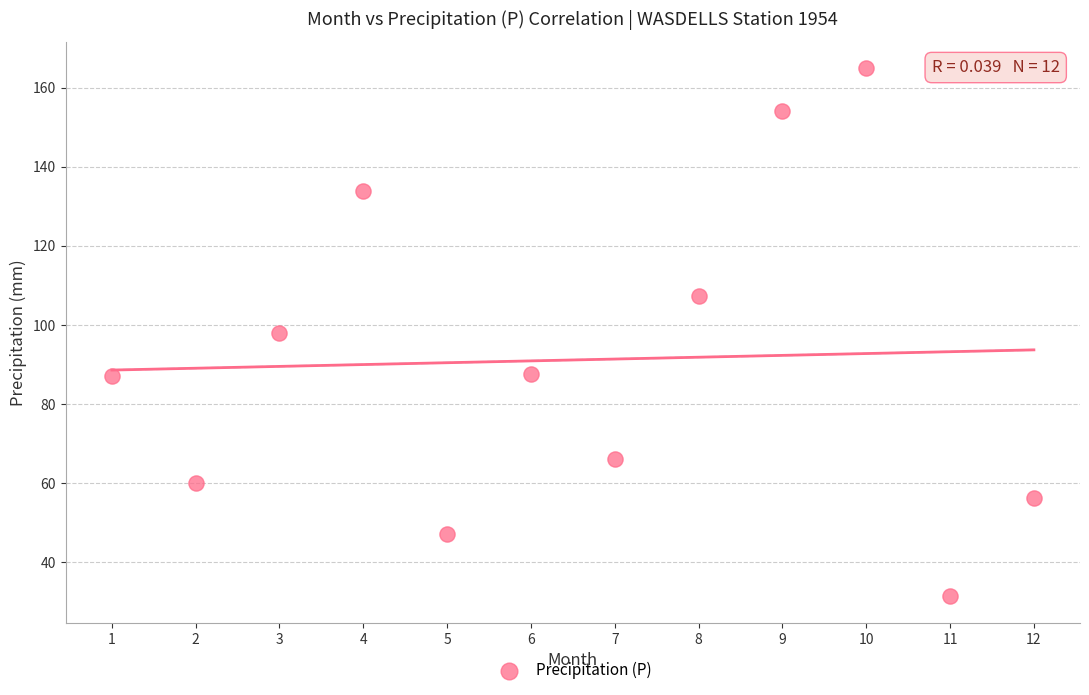

What is the average Y value?

91.1